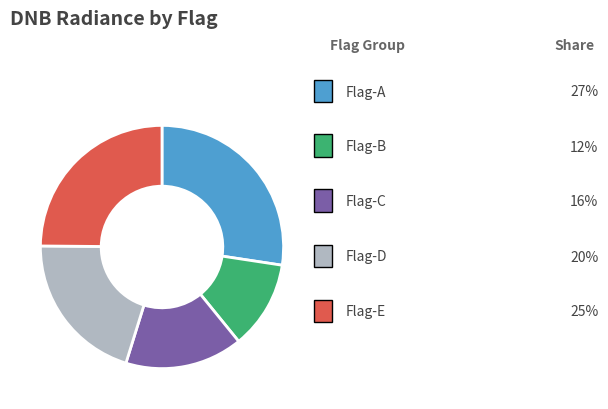

How many slices are in this pie chart?

5